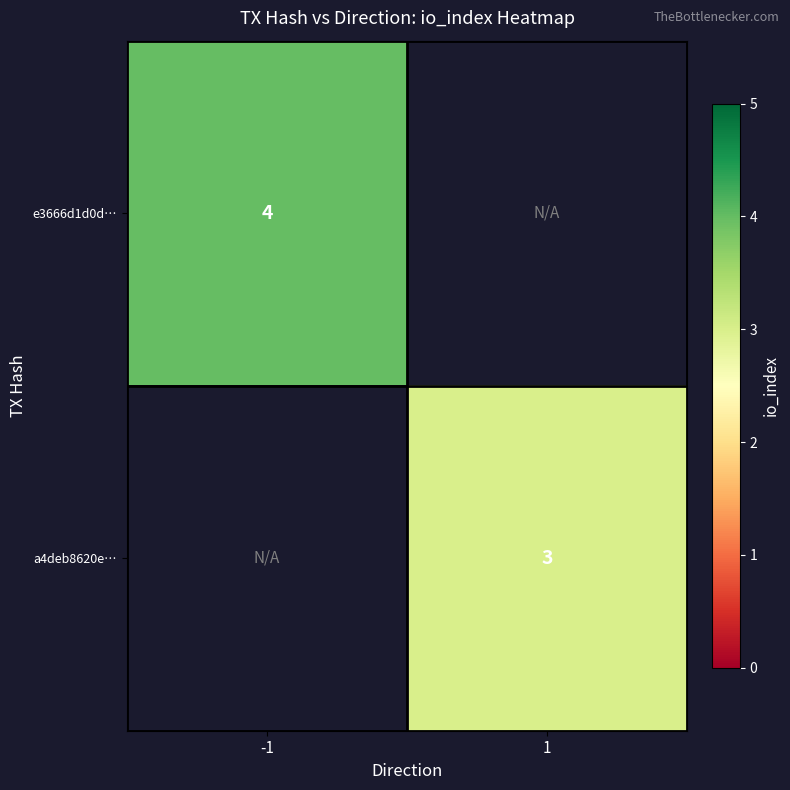

The a4deb8620e… series shows 1.4 at 1. True or false?

False